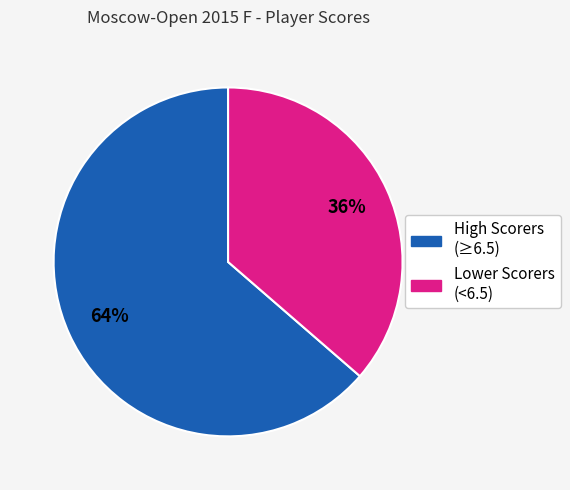

To the nearest percent, what is the average slice percentage?

50%